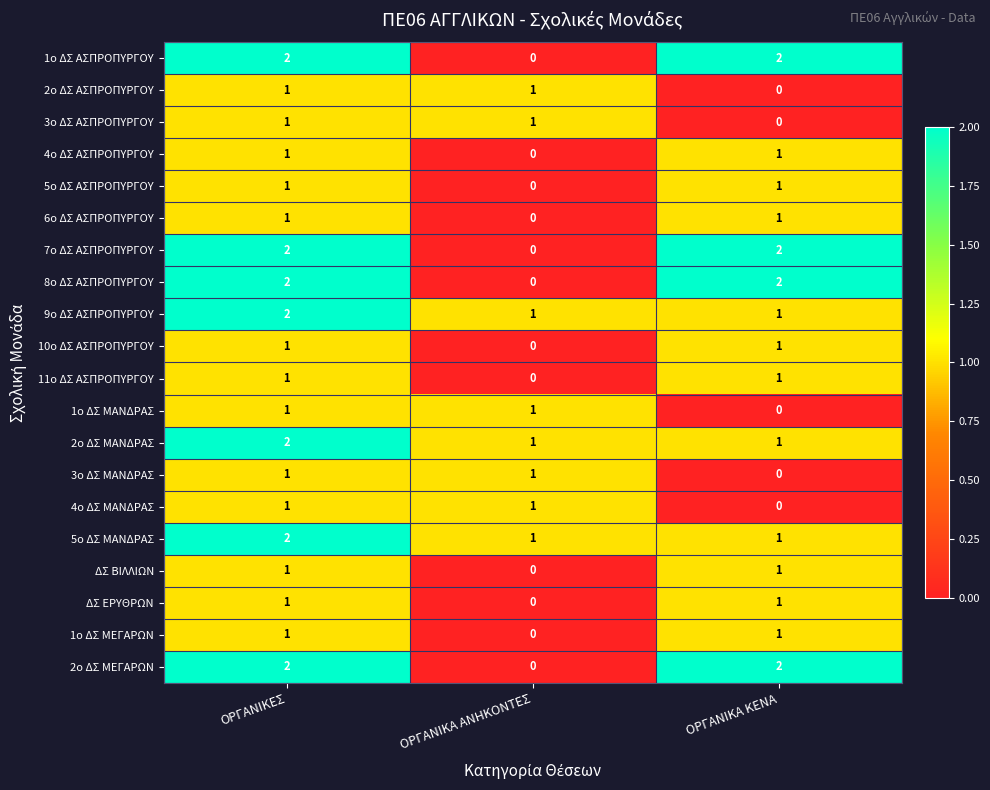

At which category is the sum across all series the highest?

ΟΡΓΑΝΙΚΕΣ